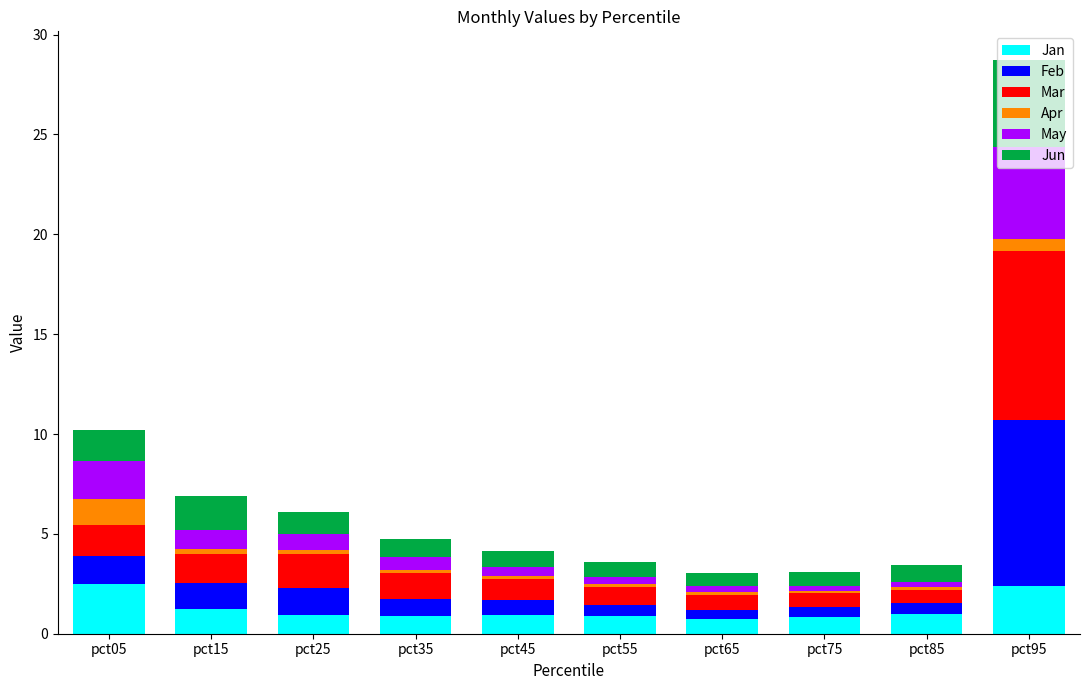

At which category is the sum across all series the highest?

pct95